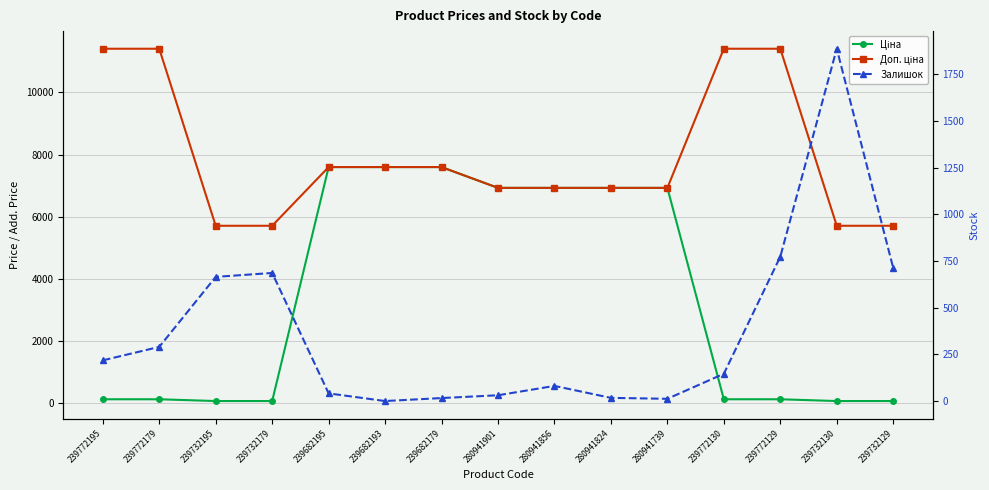

Reading right to left, what are all the values shown in this chart?

Ціна: 239732129=57.0	239732130=57.0	239772129=114.1	239772130=114.1	280941739=6925.7	280941824=6925.7	280941856=6925.7	280941901=6925.7	239682179=7596.5	239682193=7596.5	239682195=7596.5	239732179=57.0	239732195=57.0	239772179=114.1	239772195=114.1
Доп. ціна: 239732129=5705.0	239732130=5705.0	239772129=11410.0	239772130=11410.0	280941739=6925.7	280941824=6925.7	280941856=6925.7	280941901=6925.7	239682179=7596.5	239682193=7596.5	239682195=7596.5	239732179=5705.0	239732195=5705.0	239772179=11410.0	239772195=11410.0
Залишок: 239732129=713.0	239732130=1887.0	239772129=773.0	239772130=146.0	280941739=12.0	280941824=17.0	280941856=81.0	280941901=31.0	239682179=16.0	239682193=0.0	239682195=41.0	239732179=686.0	239732195=665.0	239772179=290.0	239772195=218.0